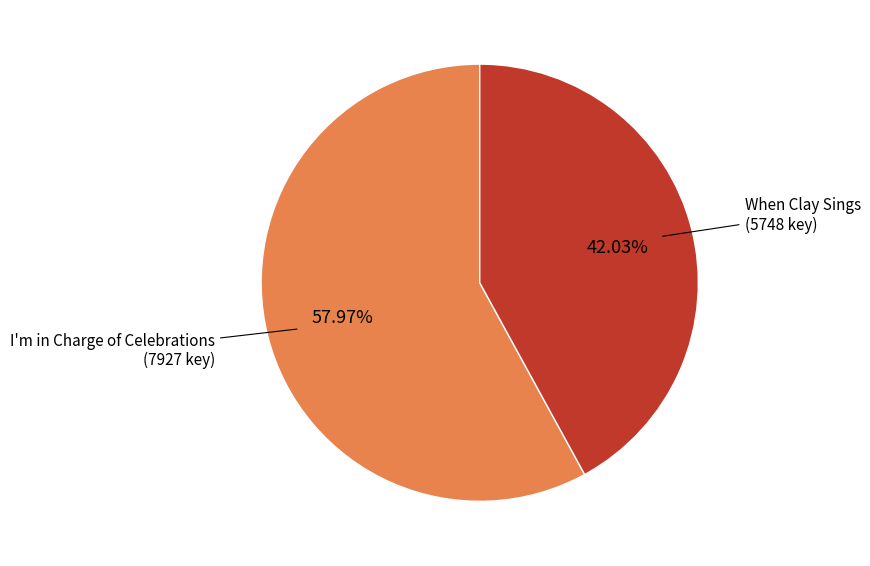

Between I'm in Charge of Celebrations and When Clay Sings, which is larger?

I'm in Charge of Celebrations